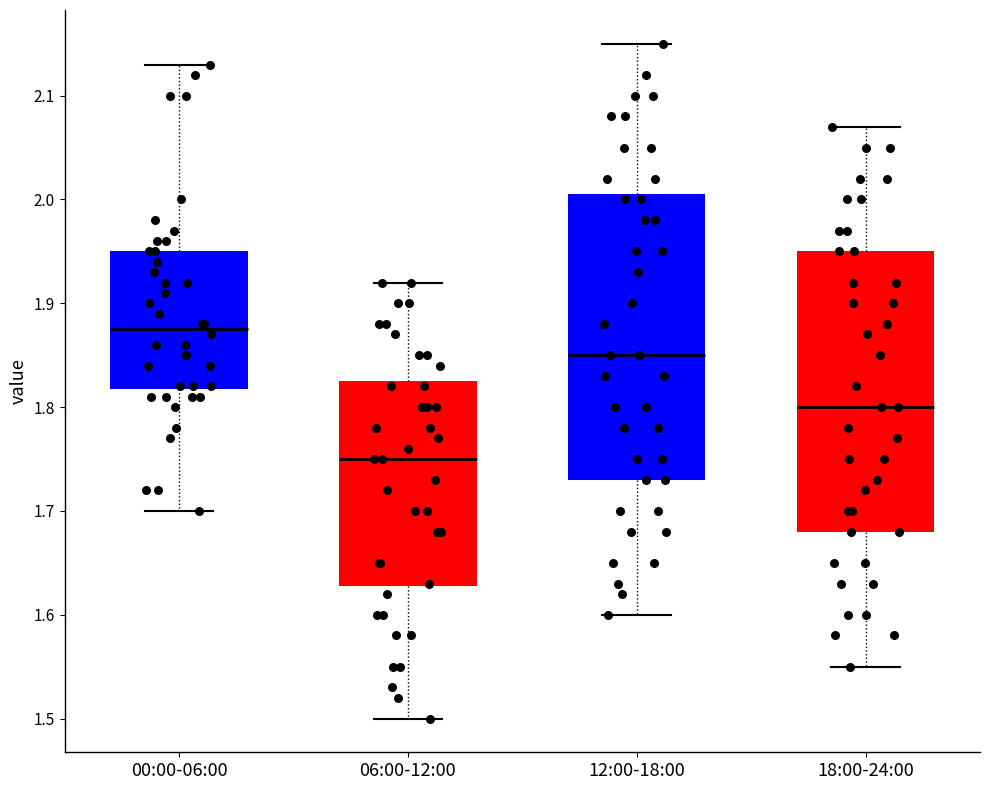

Reading left to right, transcribe this box plot: for each box, give where its median line is, the range the box spans, and where its two whiskers end, as read against the y-axis. The values are not printed on the chart, so give them approximately, as read against the axis.

00:00-06:00: median 1.88, box 1.82 to 1.95, whiskers 1.70 to 2.13
06:00-12:00: median 1.75, box 1.63 to 1.83, whiskers 1.50 to 1.92
12:00-18:00: median 1.85, box 1.73 to 2.01, whiskers 1.60 to 2.15
18:00-24:00: median 1.80, box 1.68 to 1.95, whiskers 1.55 to 2.07